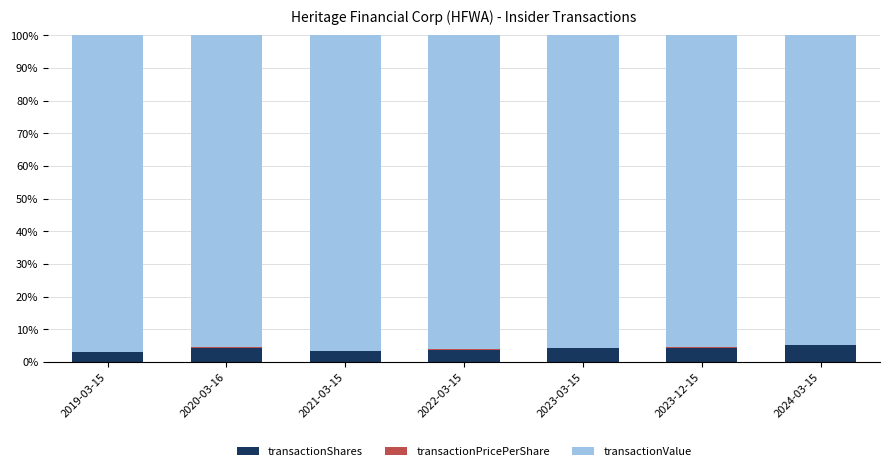

Count the transactionPricePerShare values in the range 0 to 1.

7